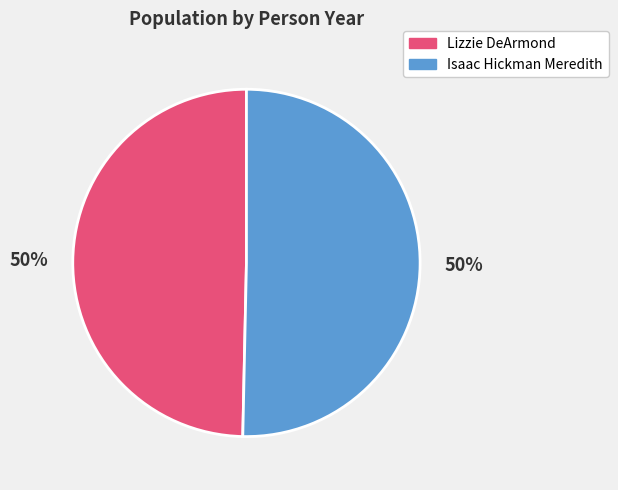

What is the ratio of the value at Lizzie DeArmond to the value at Isaac Hickman Meredith?

1.0